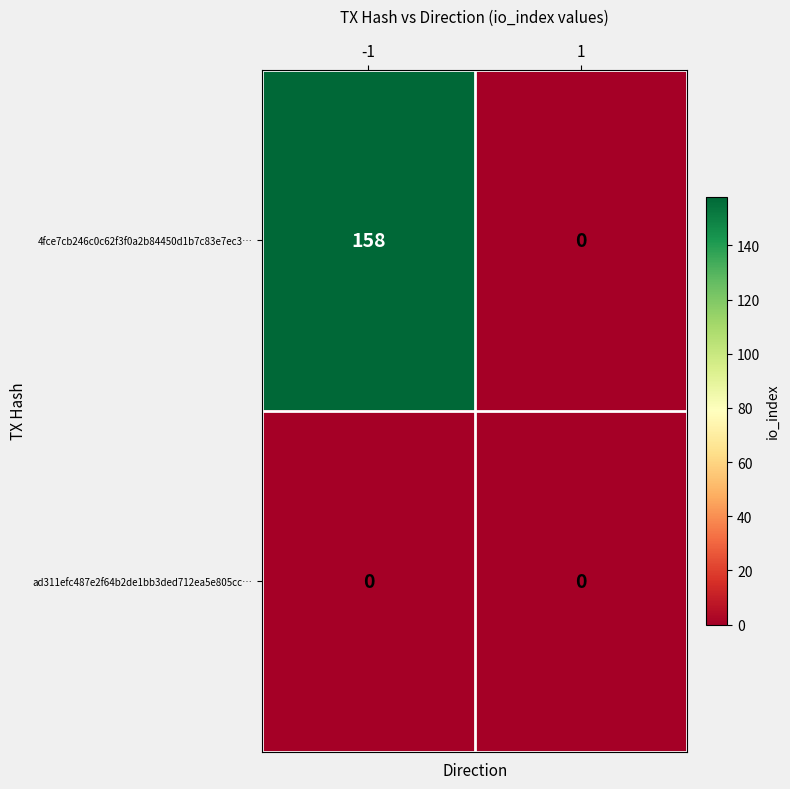

The value of 4fce7cb246c0c62f3f0a2b84450d1b7c83e7ec3… at 1 is 0. True or false?

True